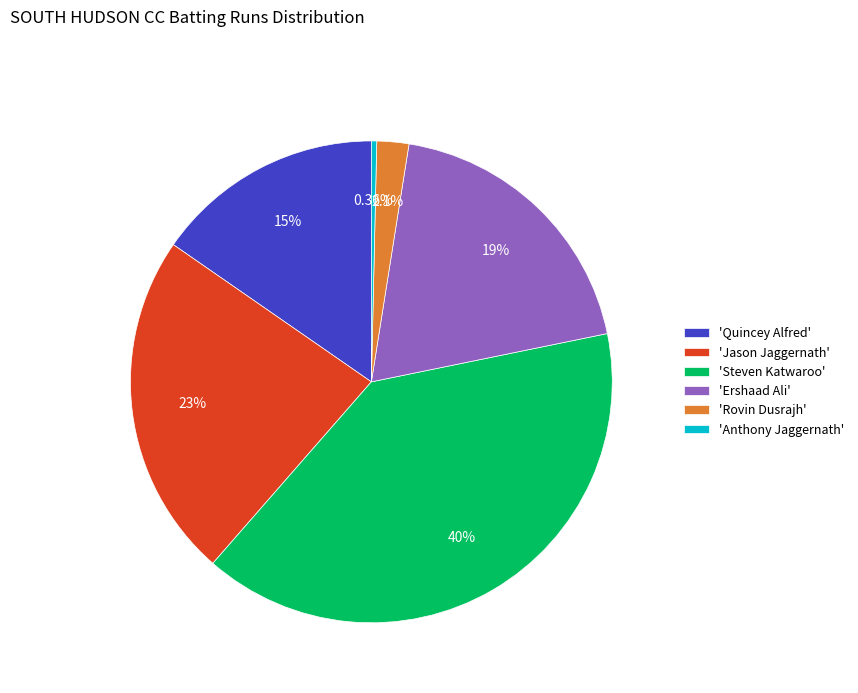

To the nearest percent, what is the average slice percentage?

17%